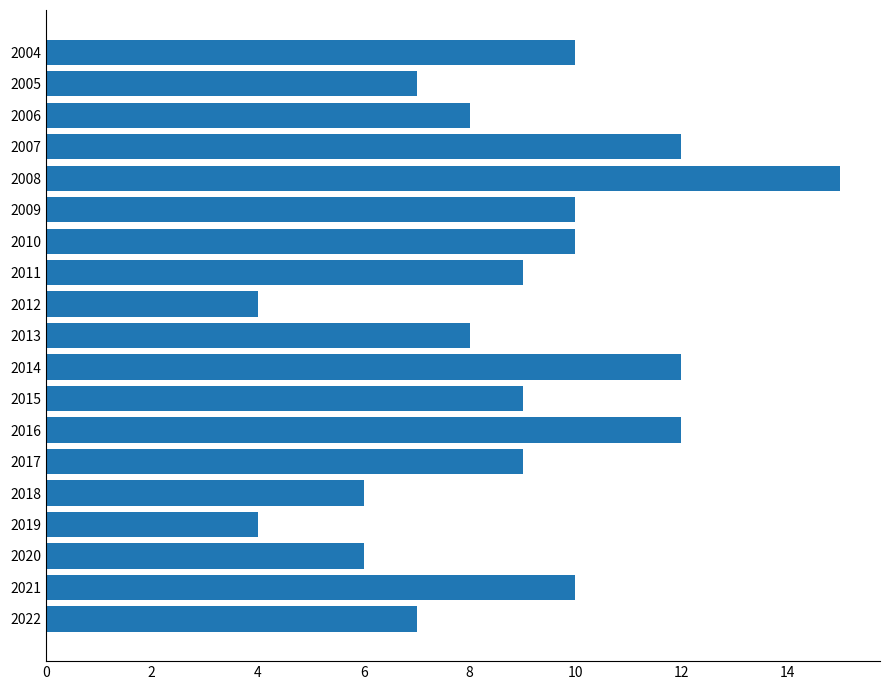

The value at 2013 is 3. True or false?

False